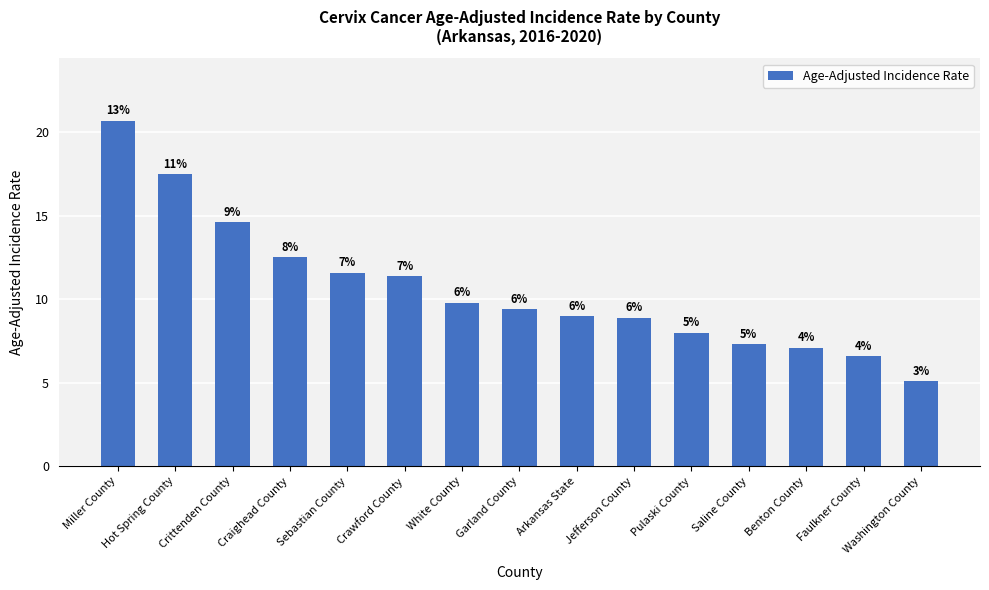

Is it true that the value at Crittenden County is 14.6?

True